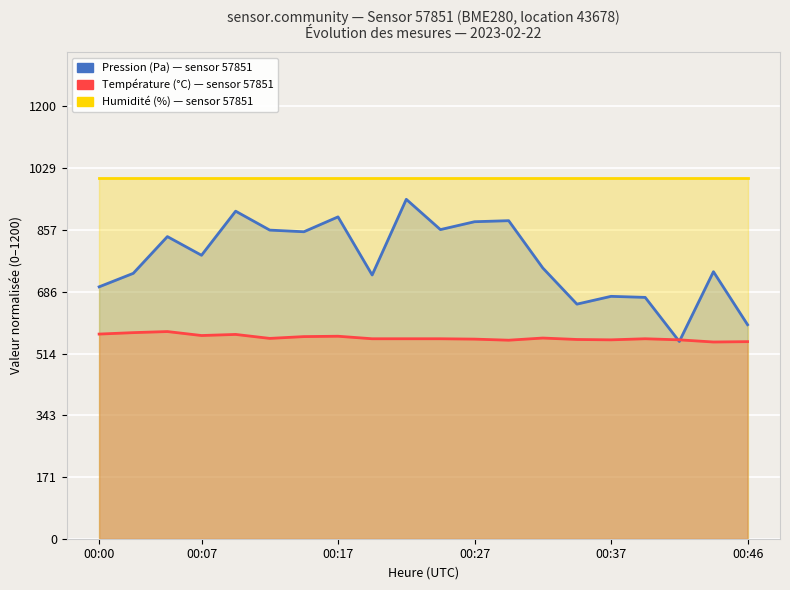

At which category is the sum across all series the highest?

9